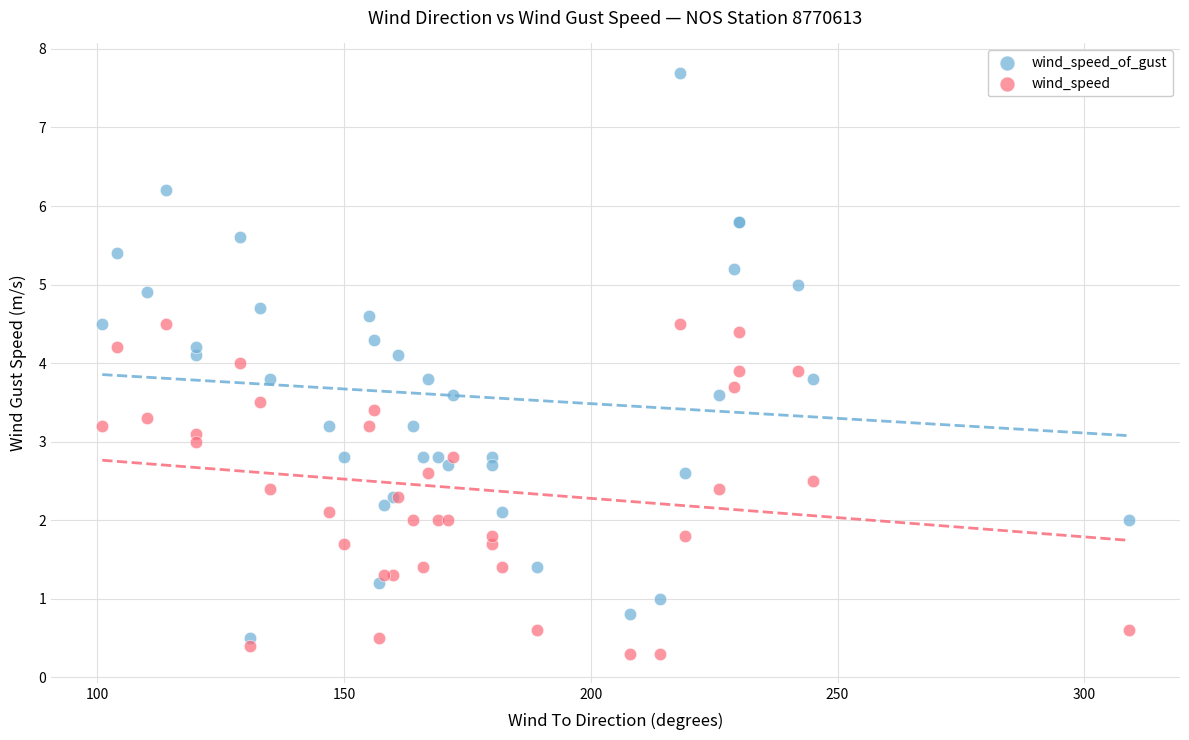

What is the X range (max minus min) for the scatter plot?

208.0